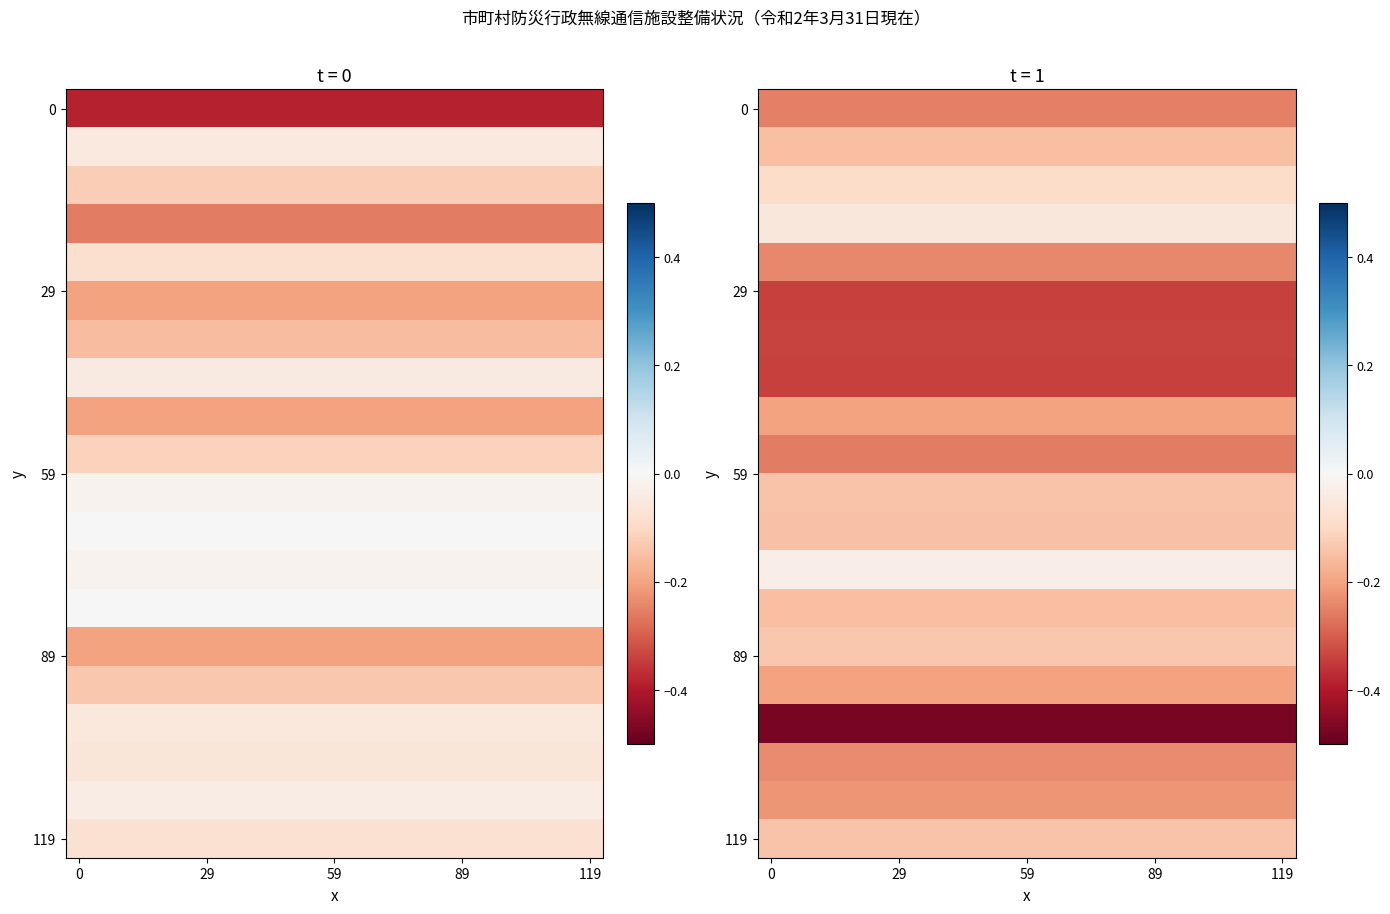

What is the smallest value displayed?

-0.5